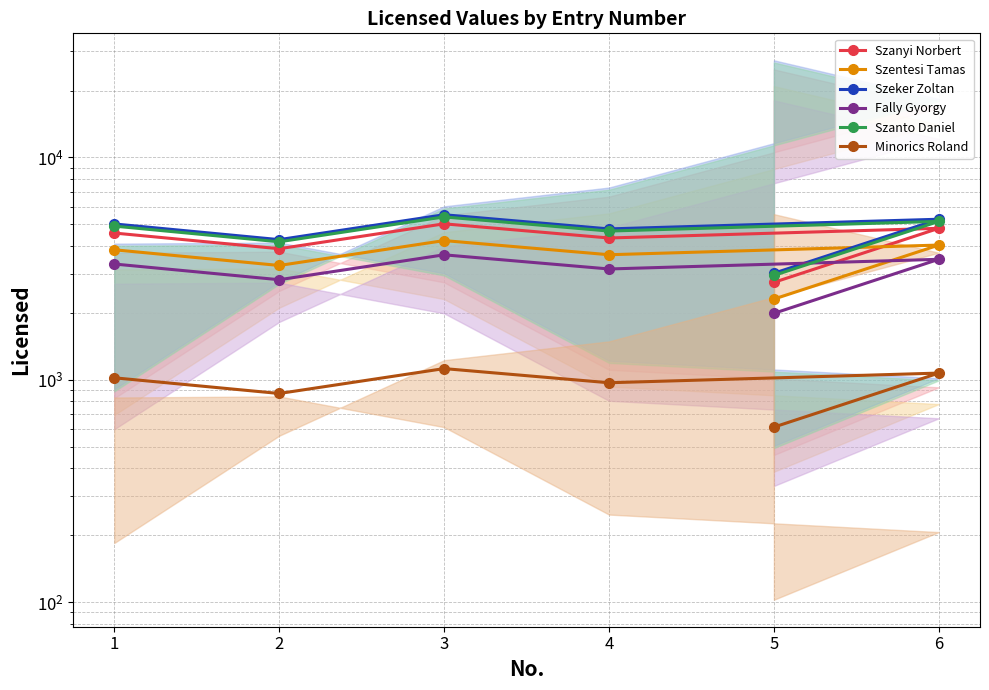

How many lines are shown in the chart?

6